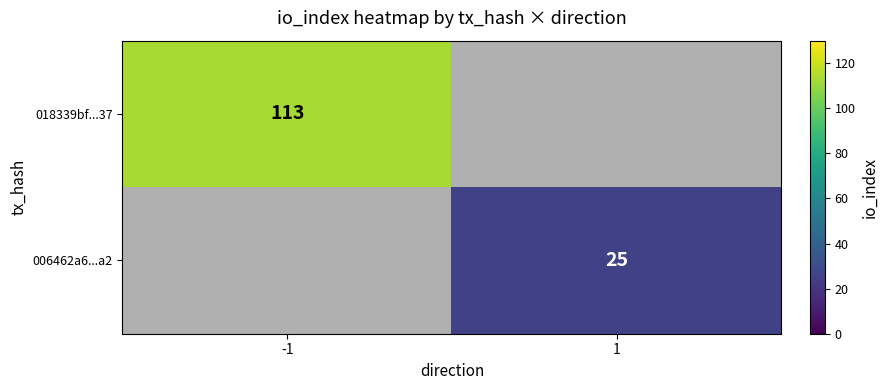

Count the number of data series in this chart.

2